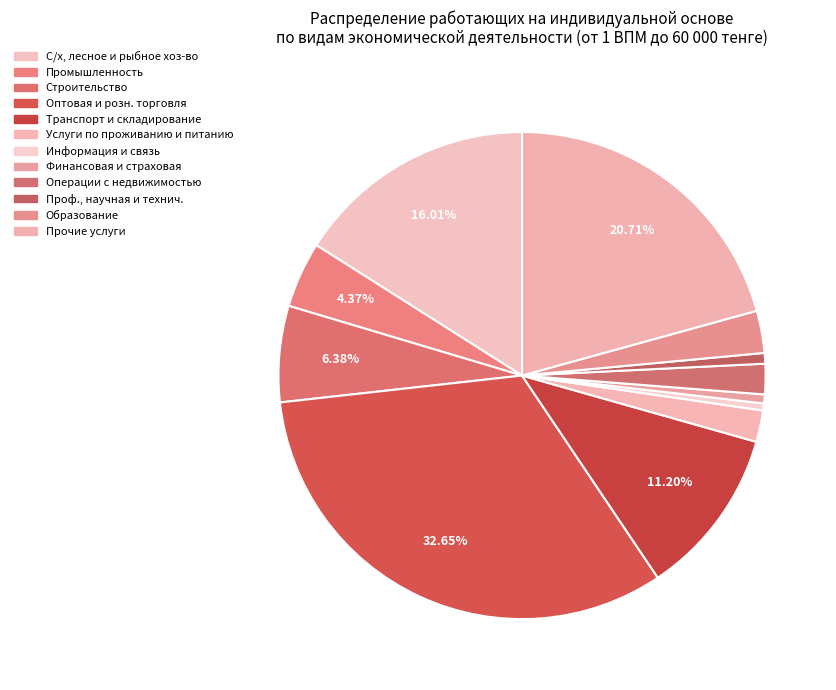

How many segments does this pie chart have?

12